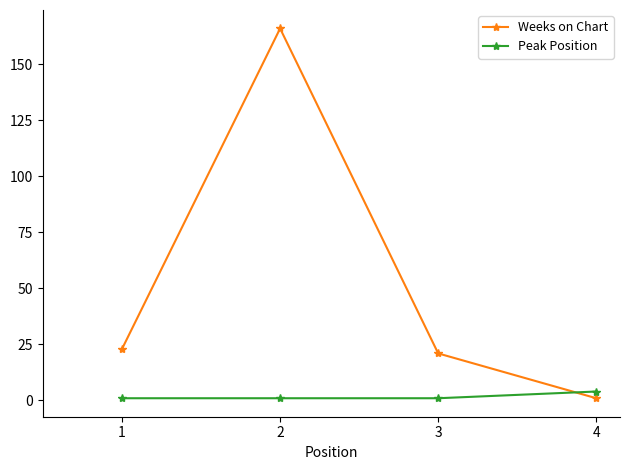

The value of Peak Position at 1 is 1. True or false?

True